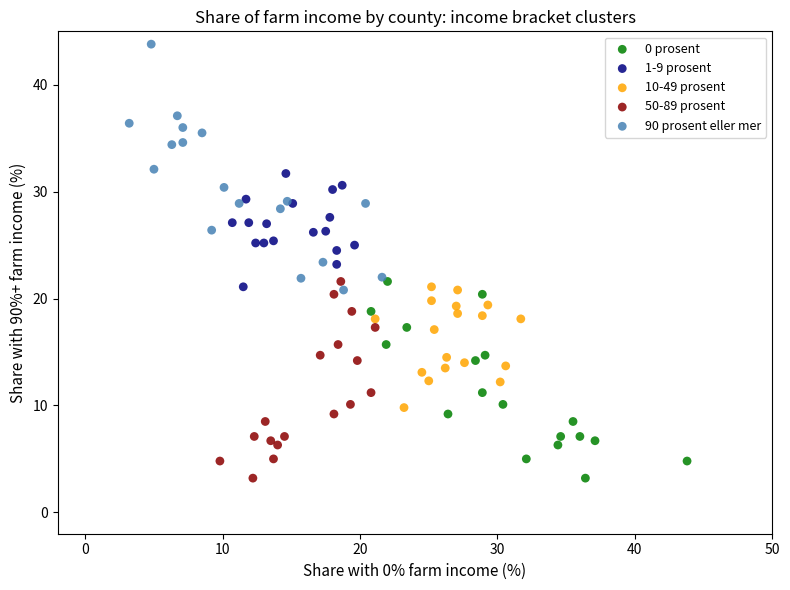

Which series has the largest Y range (max minus min)?

90 prosent eller mer